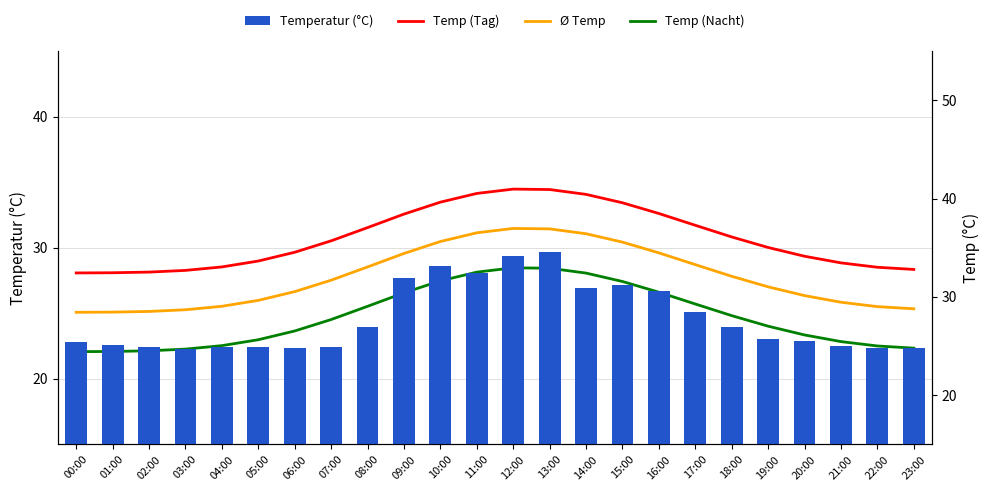

Read the Ø Temp value at 04:00.

25.5